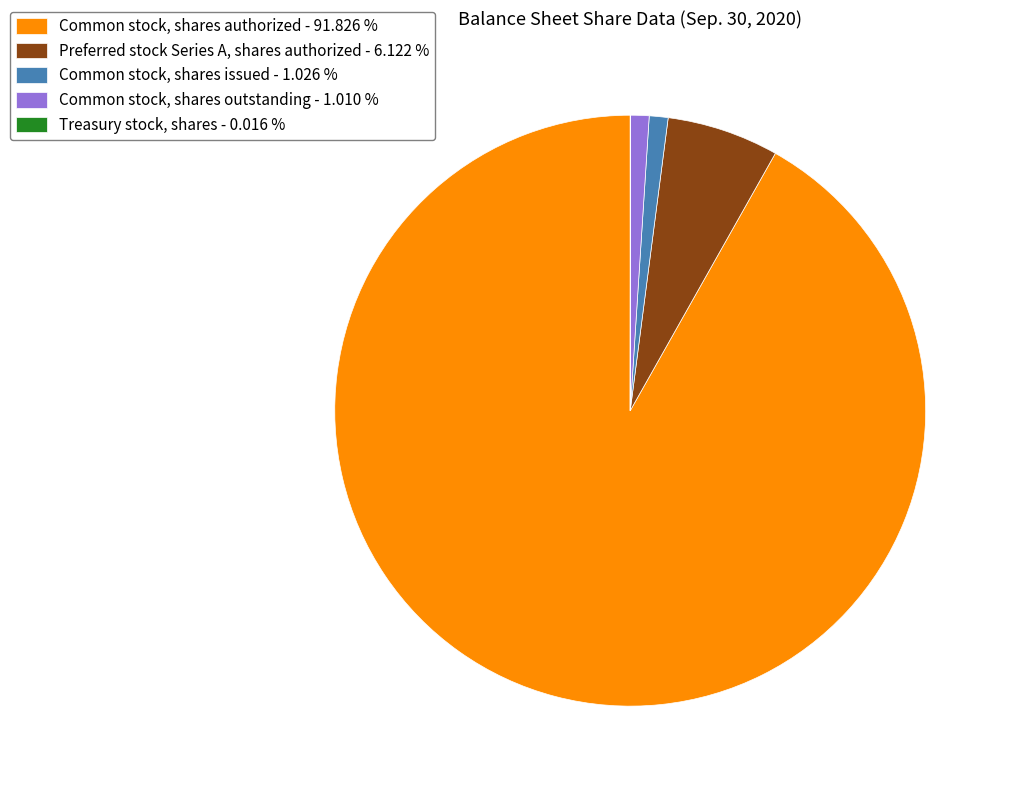

What is the ratio of the value at Common stock, shares outstanding - 1.010 % to the value at Common stock, shares issued - 1.026 %?

1.0